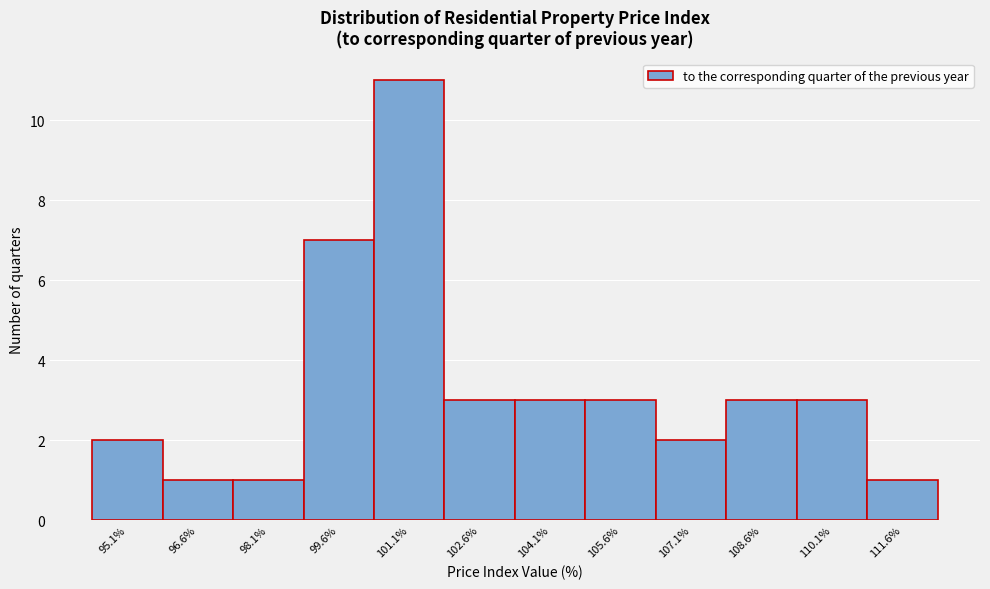

Reading left to right, extract all data points from this chart.

2	1	1	7	11	3	3	3	2	3	3	1